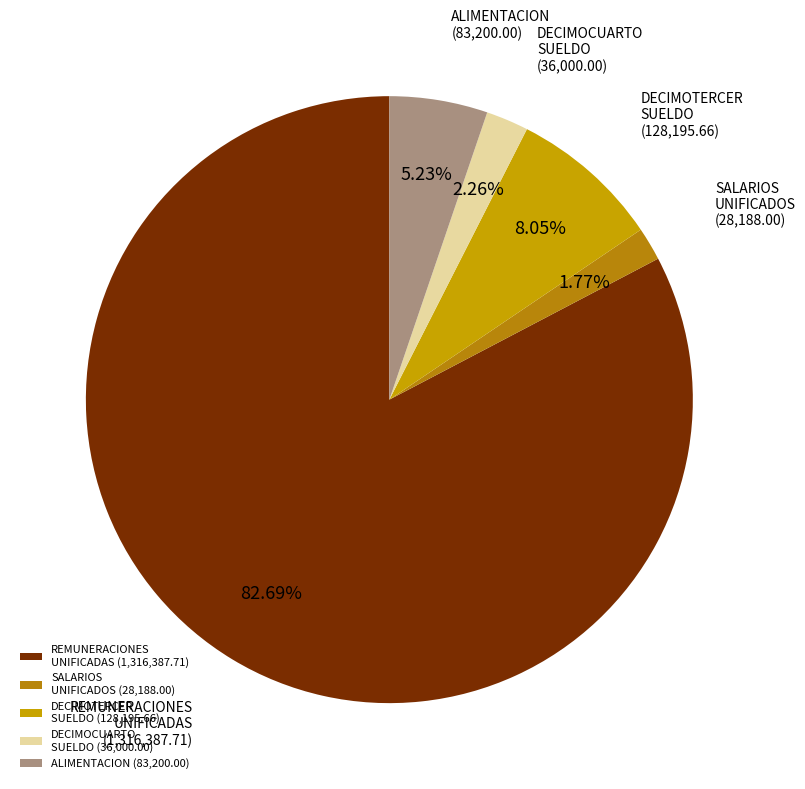

Does REMUNERACIONES UNIFICADAS (1,316,387.71) account for over 50% of the chart?

Yes